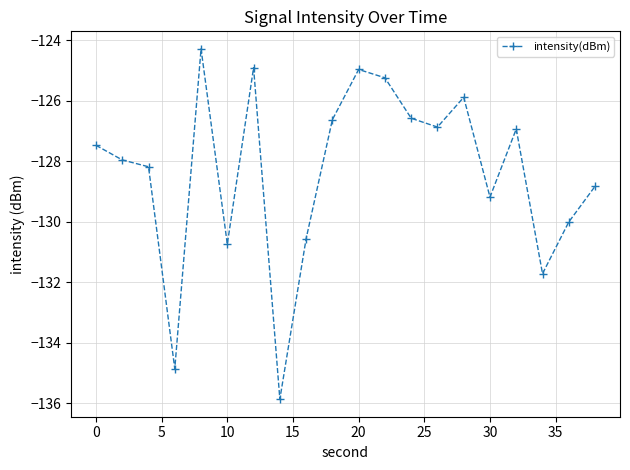

What is the difference between the second highest and second lowest values?

9.9